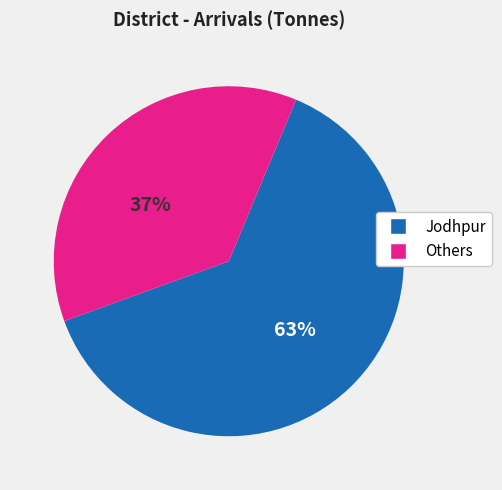

To the nearest percent, what is the average slice percentage?

50%